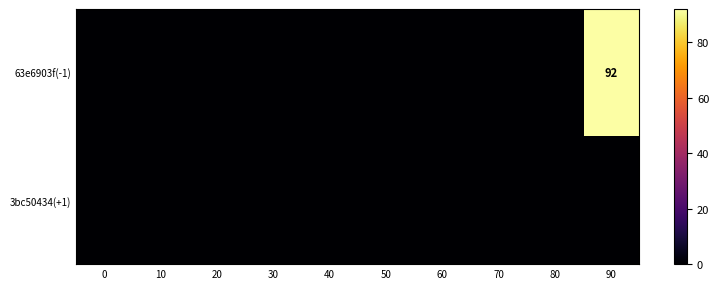

List the series in order of their peak value, highest first.

63e6903f(-1), 3bc50434(+1)